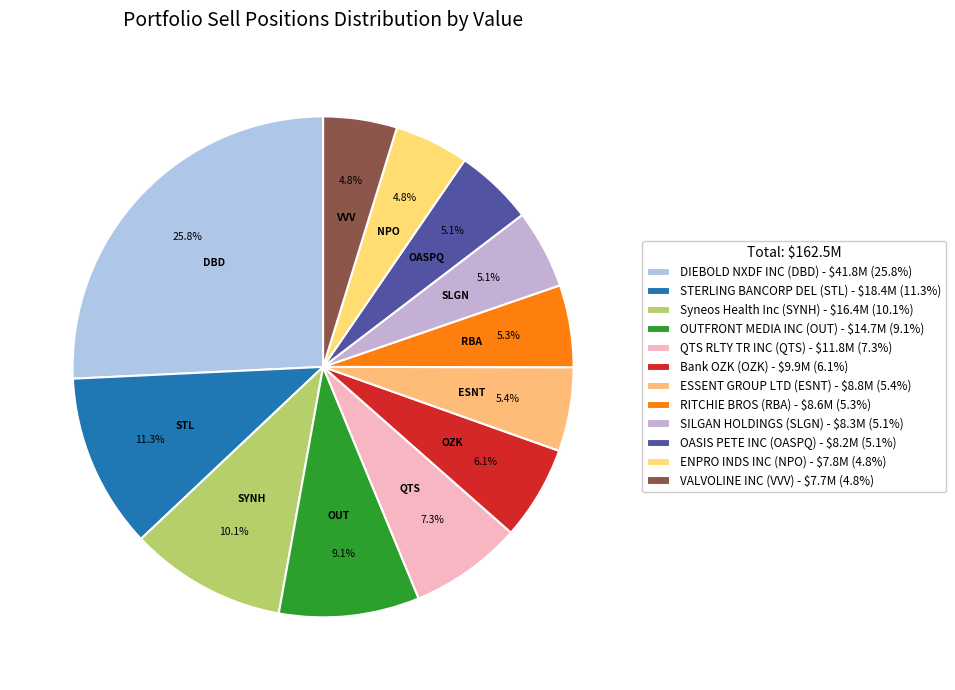

Combined, what portion of the pie is VALVOLINE INC (VVV) and RITCHIE BROS (RBA)?

10.1%